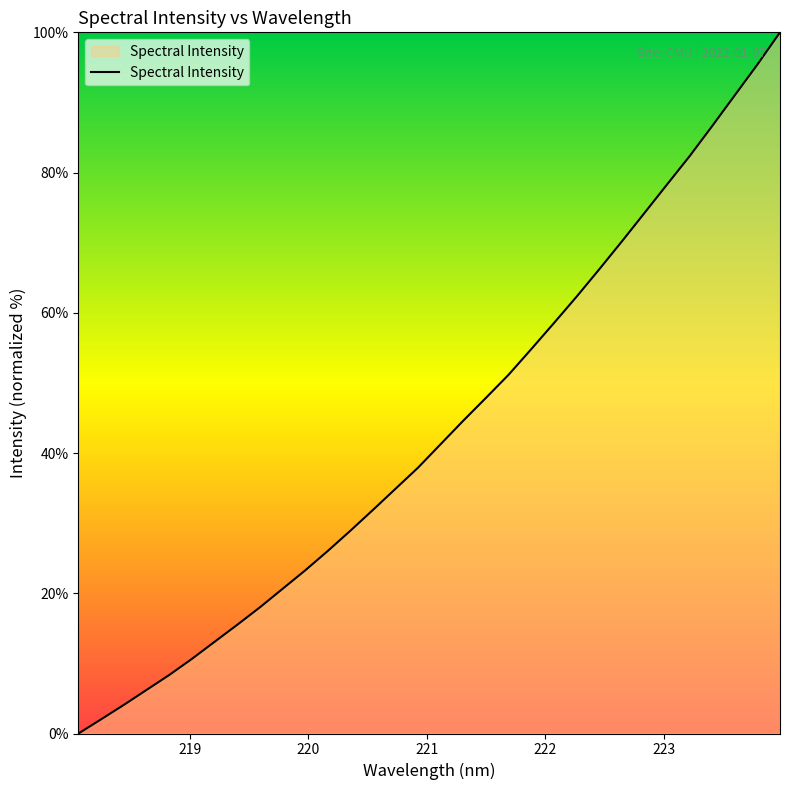

What is the greatest value displayed?

100.0